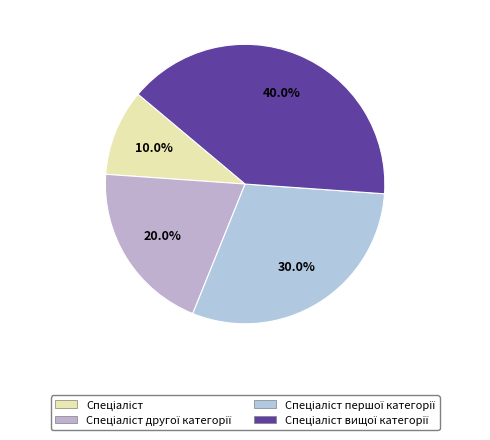

How many segments does this pie chart have?

4